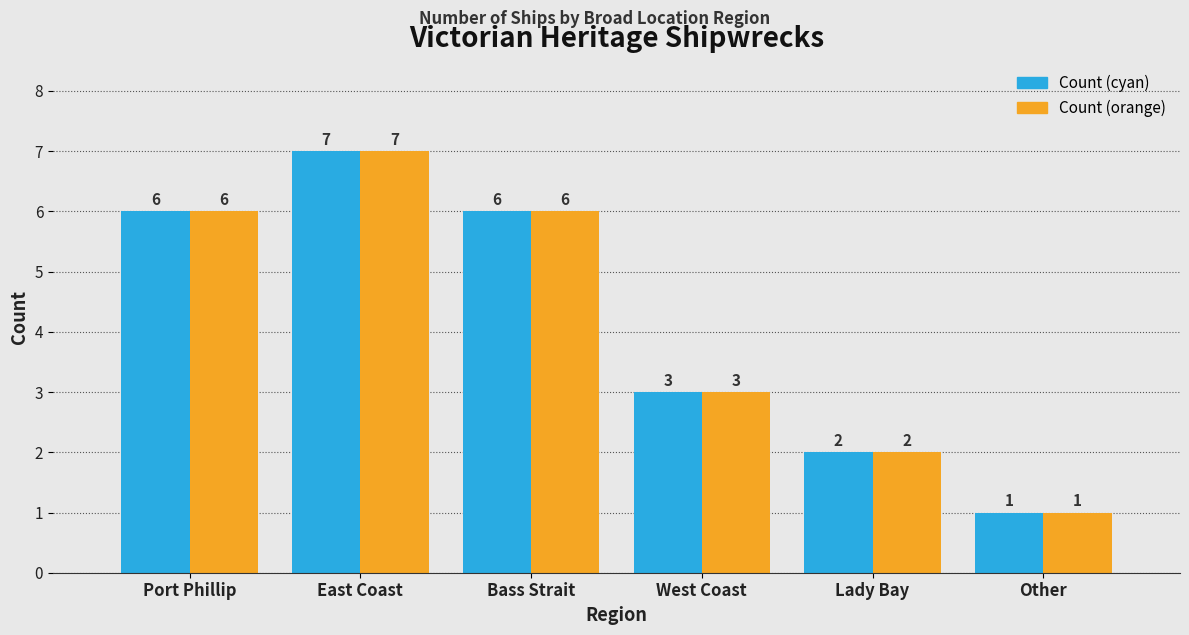

Count the number of categories in the chart.

6